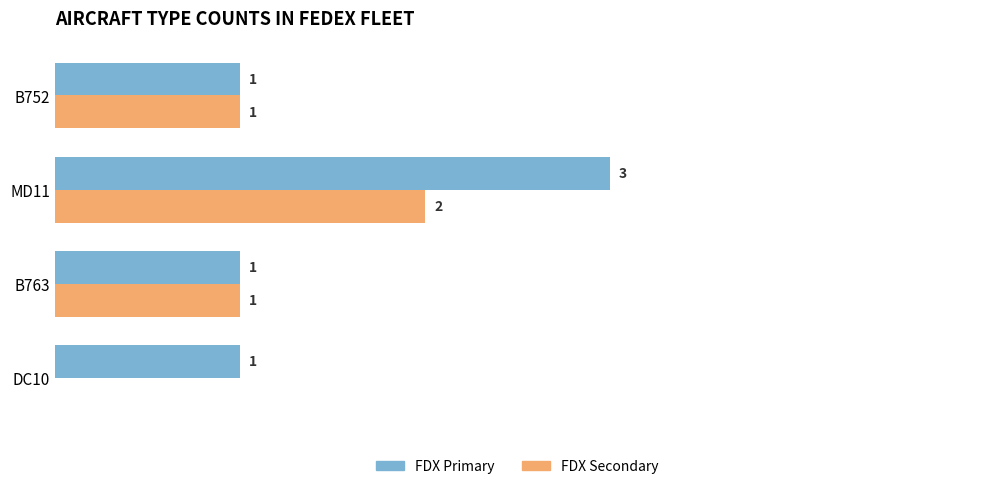

Which label corresponds to the largest value in the chart?

MD11